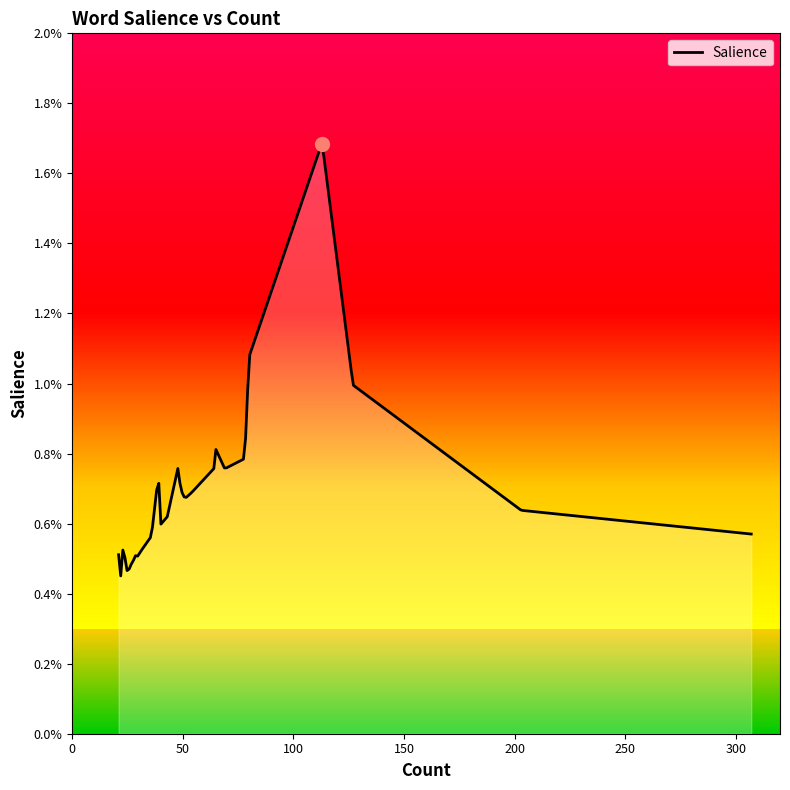

Does the chart have visible grid lines?

No